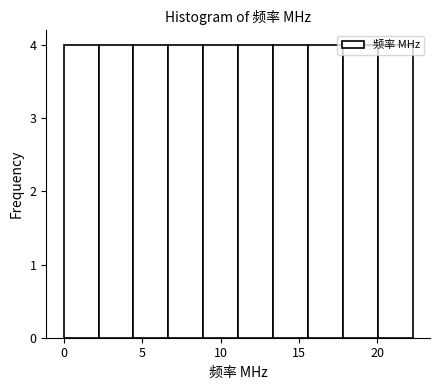

Reading left to right, list every bar in this chart as the range it spans on the x-axis followed by its height. Neither the bar edges nor the heights are printed on the chart, so give them approximately, as read against the axes.

0.0 to 2.0: 4
2.0 to 4.5: 4
4.5 to 6.5: 4
6.5 to 9.0: 4
9.0 to 11.0: 4
11.0 to 13.5: 4
13.5 to 15.5: 4
15.5 to 18.0: 4
18.0 to 20.0: 4
20.0 to 22.0: 4